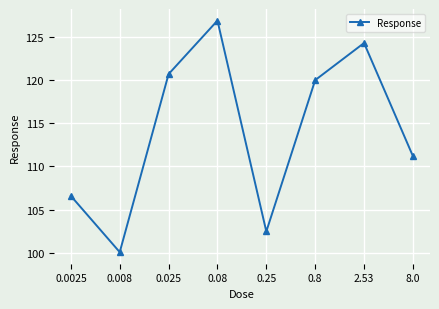

Where is the data nearest to the value 113?

8.0